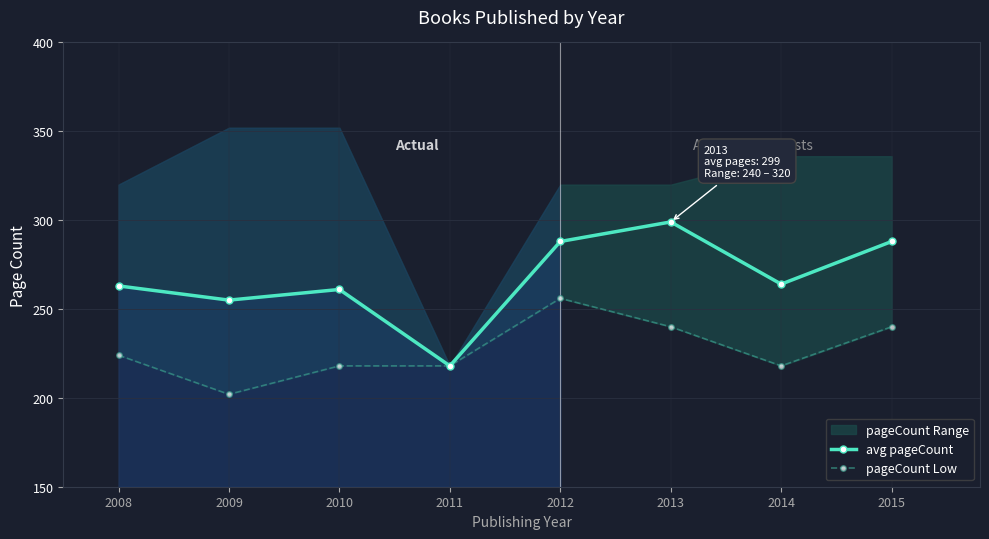

How many interior local valleys does the pageCount Low series have?

2